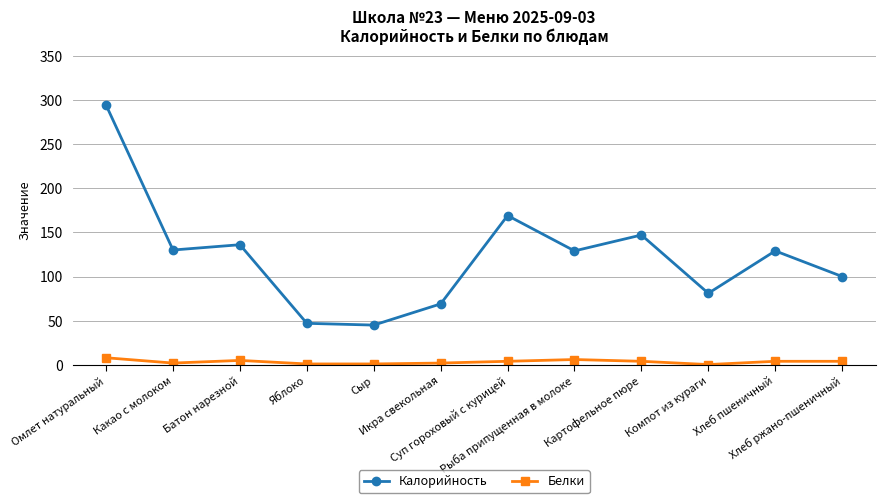

What is the greatest value displayed?

294.0